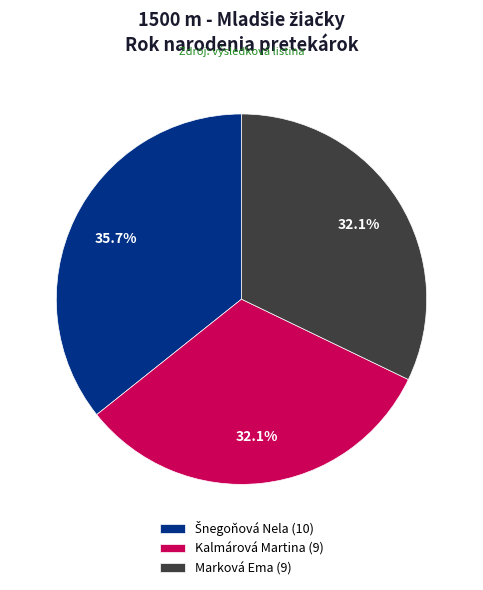

Is it true that Kalmárová Martina is 32% of the pie?

True